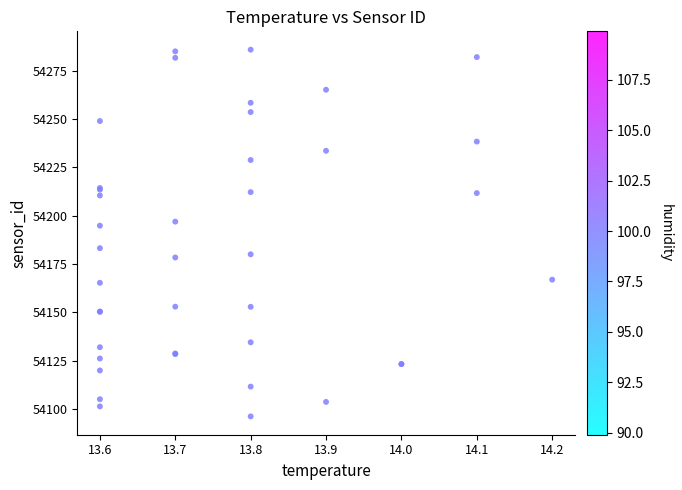

What Y value in the scatter plot is closest to 54191?

54194.8